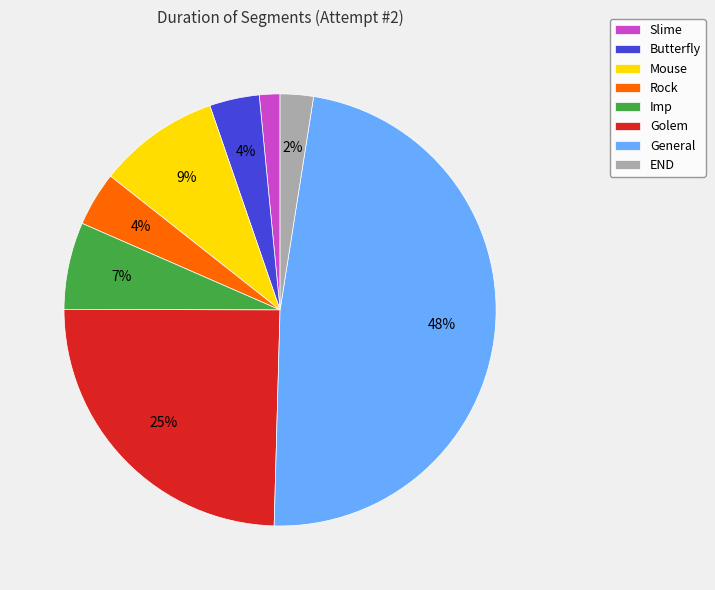

Is there any slice that represents more than half of the pie?

No